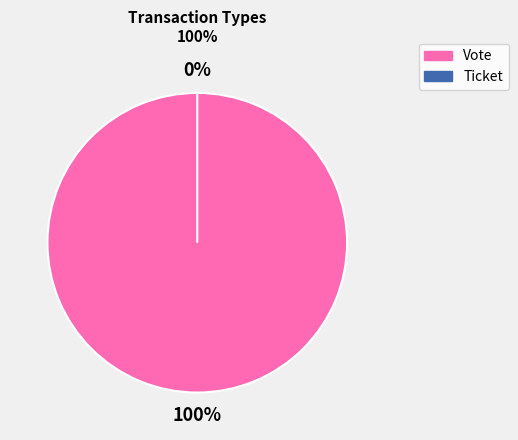

What is the majority slice?

Vote